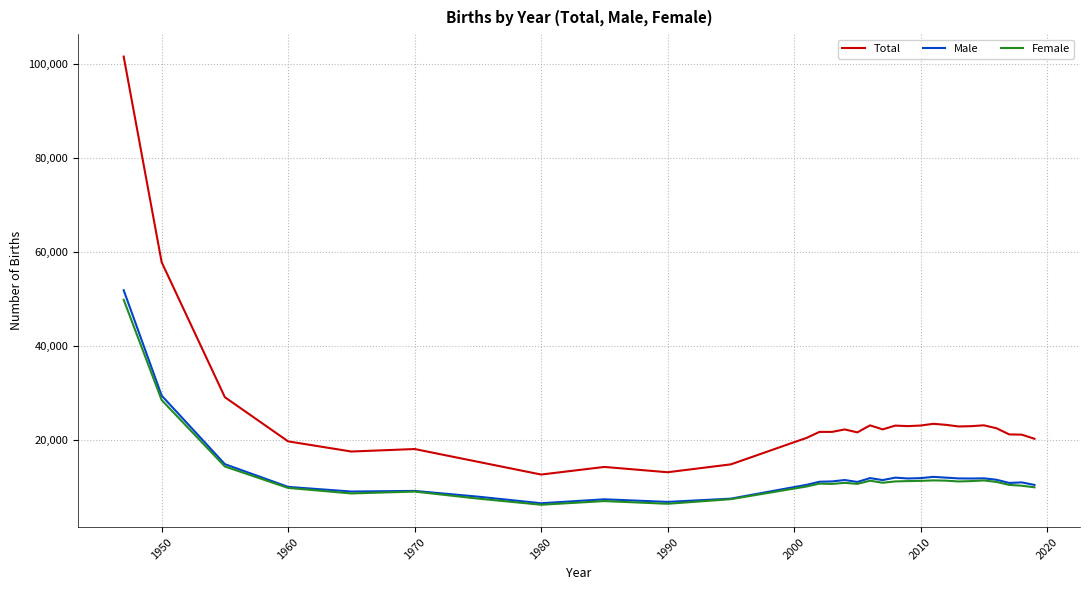

Which series has the largest range (max minus min)?

Total